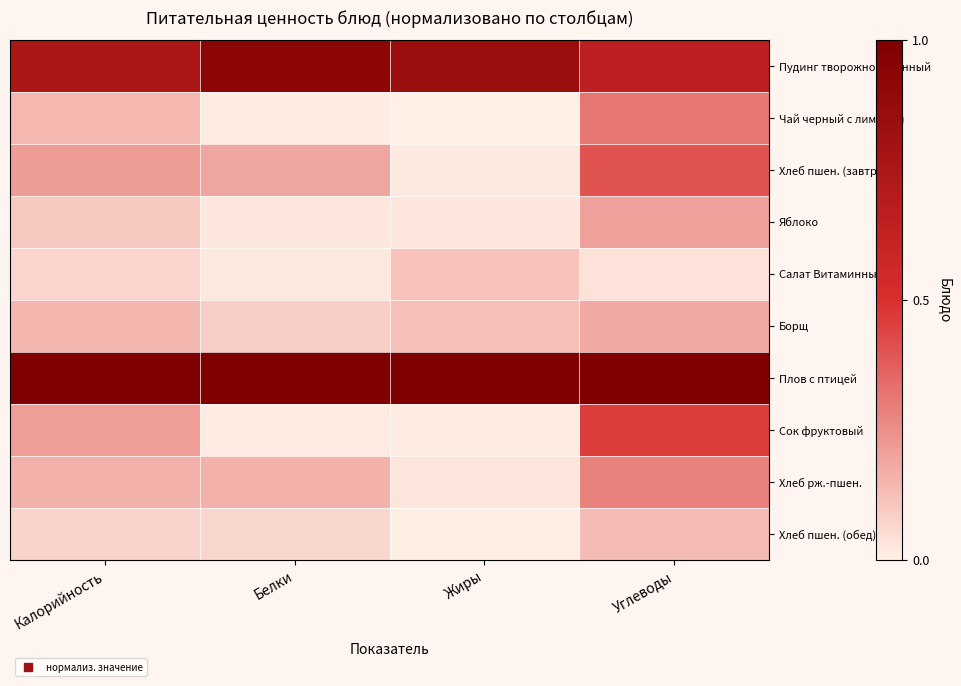

Which label corresponds to the smallest value in the chart?

Жиры